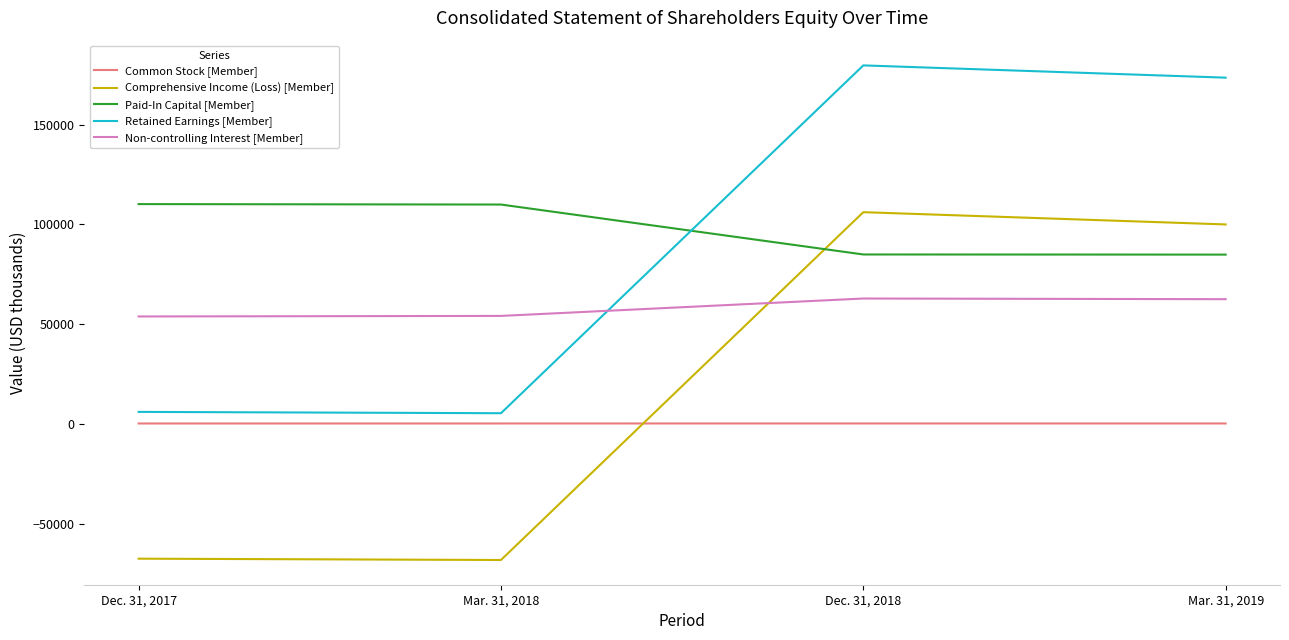

What is the maximum value for Paid-In Capital [Member]?

110138